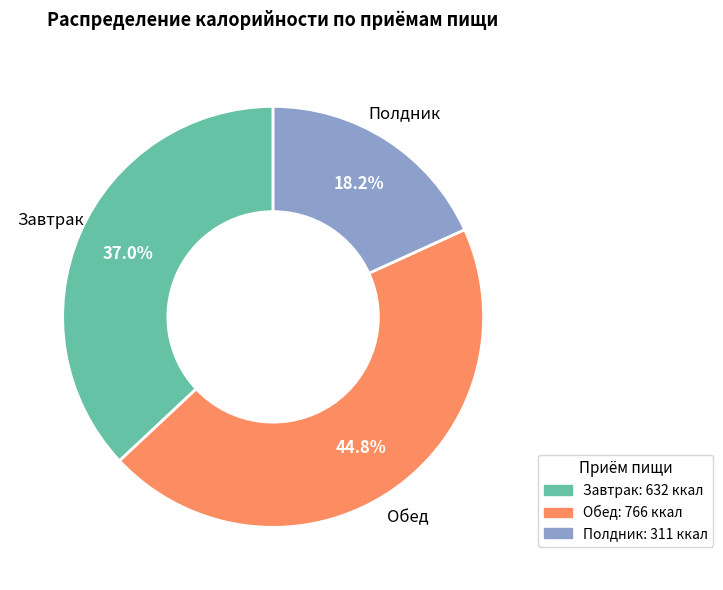

Is there any slice that represents more than half of the pie?

No